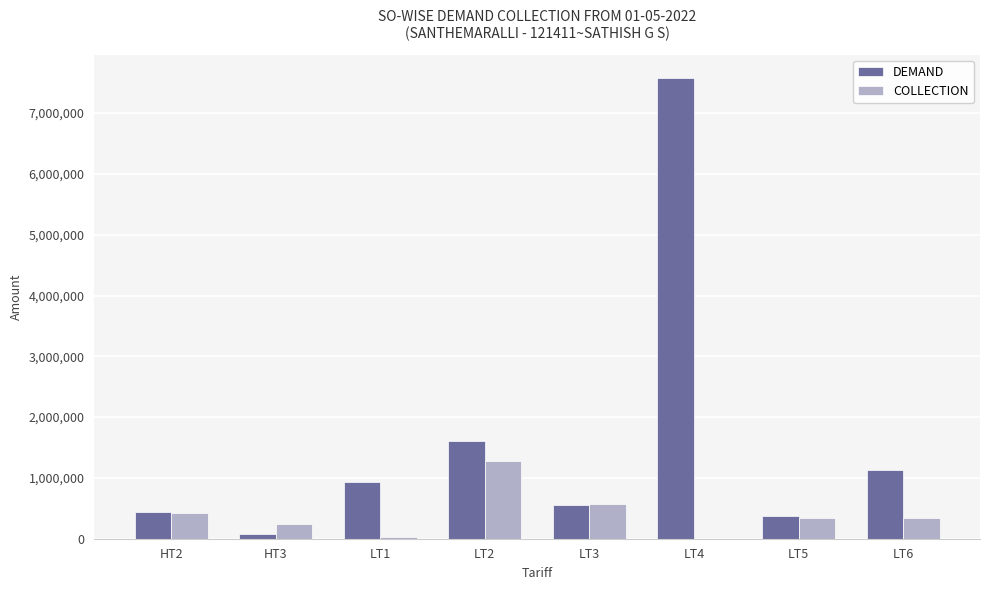

At which category is the sum across all series the highest?

LT4